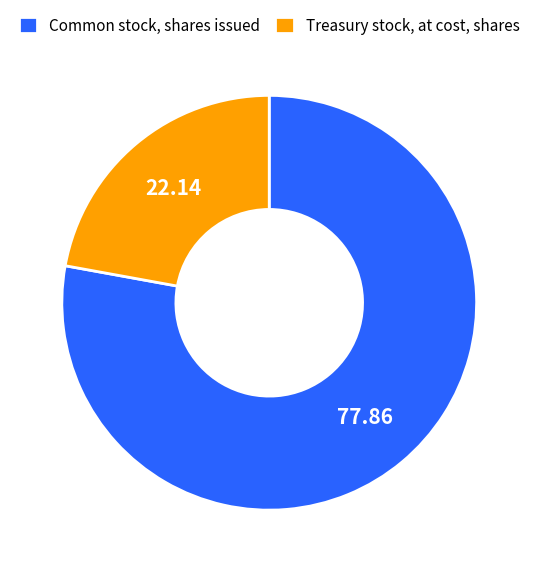

How many segments does this pie chart have?

2